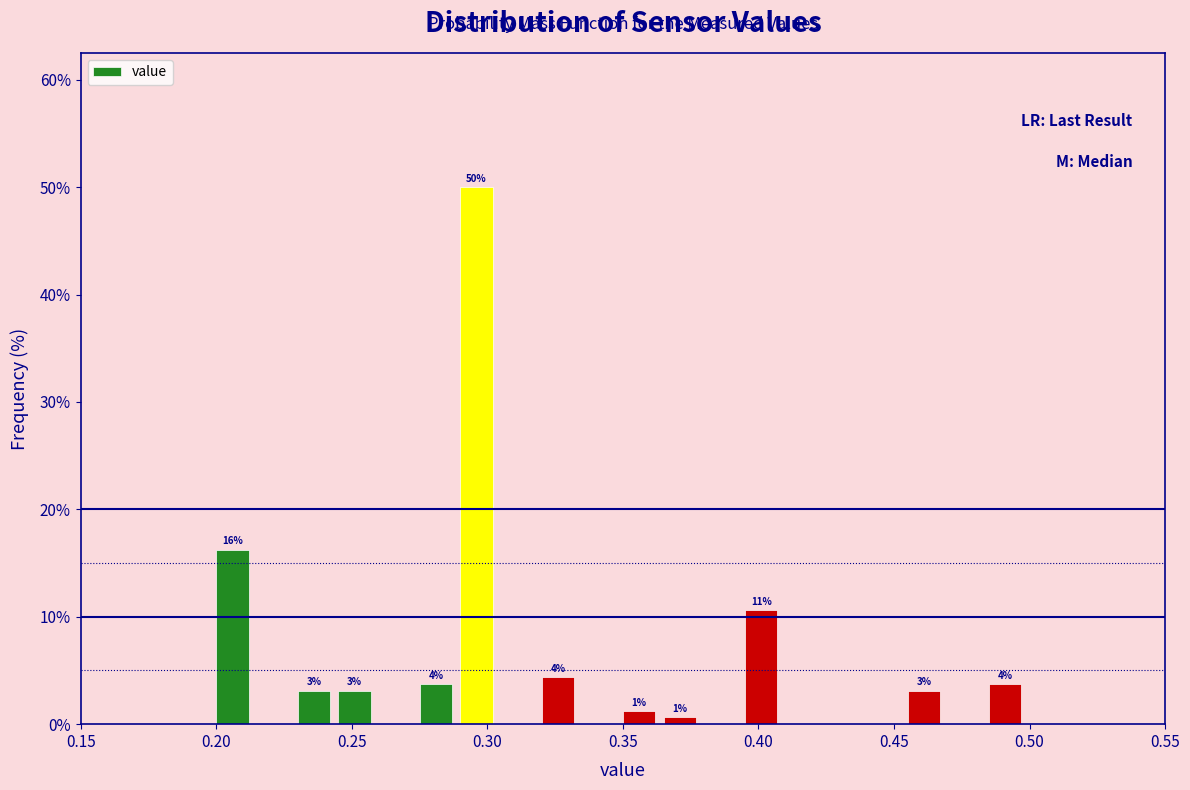

Read against the x-axis, roughly where is the centre of the tallest bar?

0.295